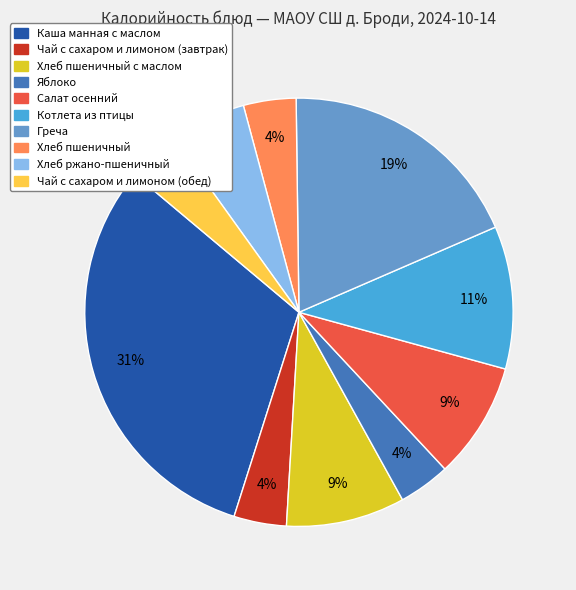

Do Чай с сахаром и лимоном (обед) and Хлеб пшеничный с маслом together represent more than half of the pie?

No